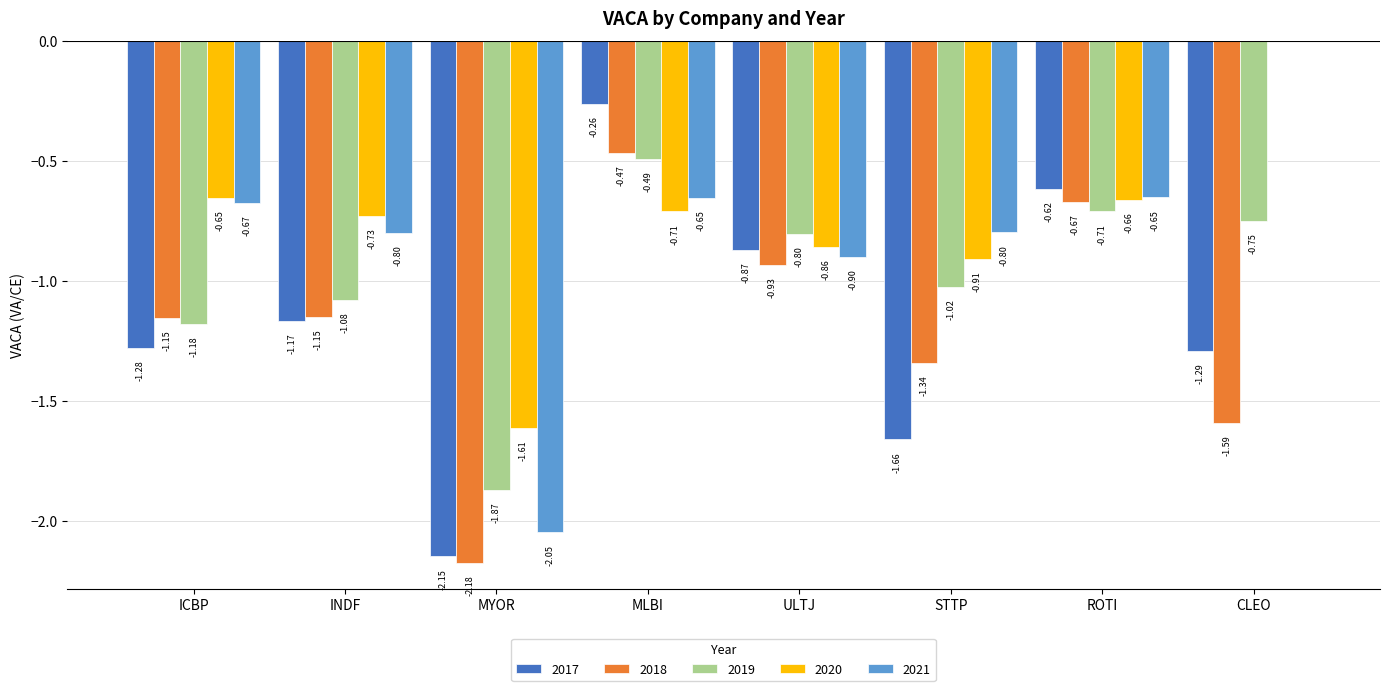

Is the value of 2021 at ROTI greater than the value of 2018 at ROTI?

Yes